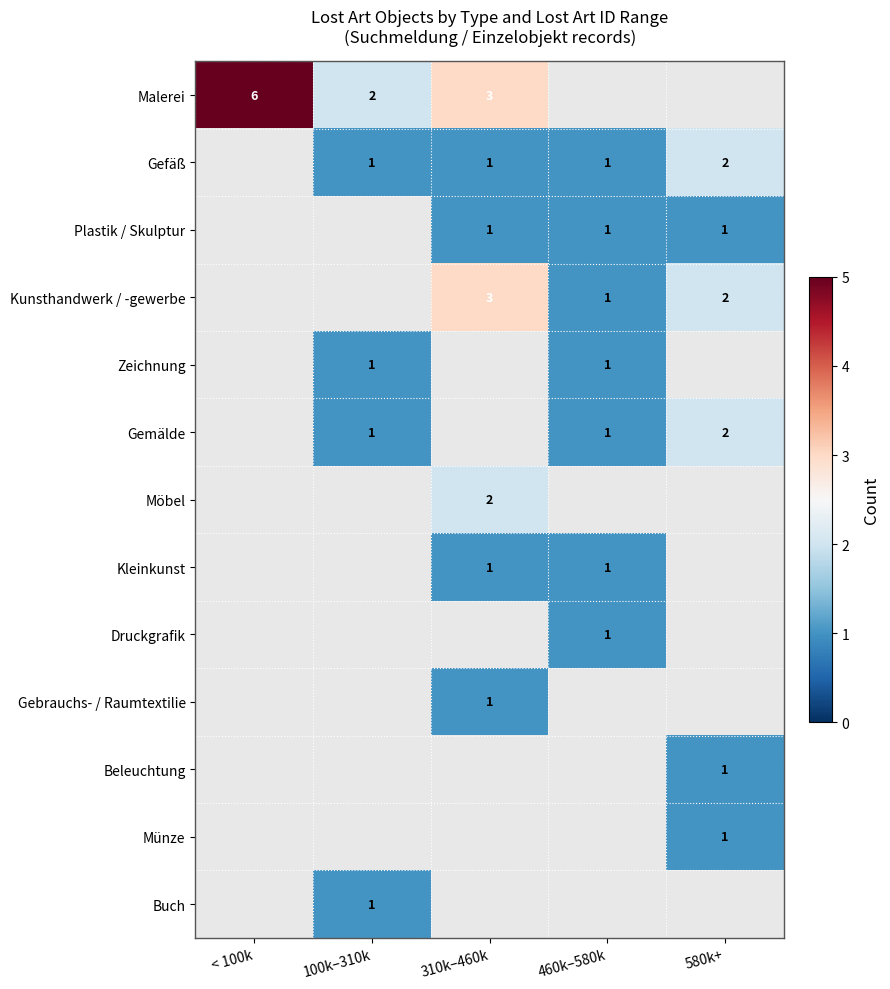

Between 310k–460k and < 100k, which is larger?

< 100k